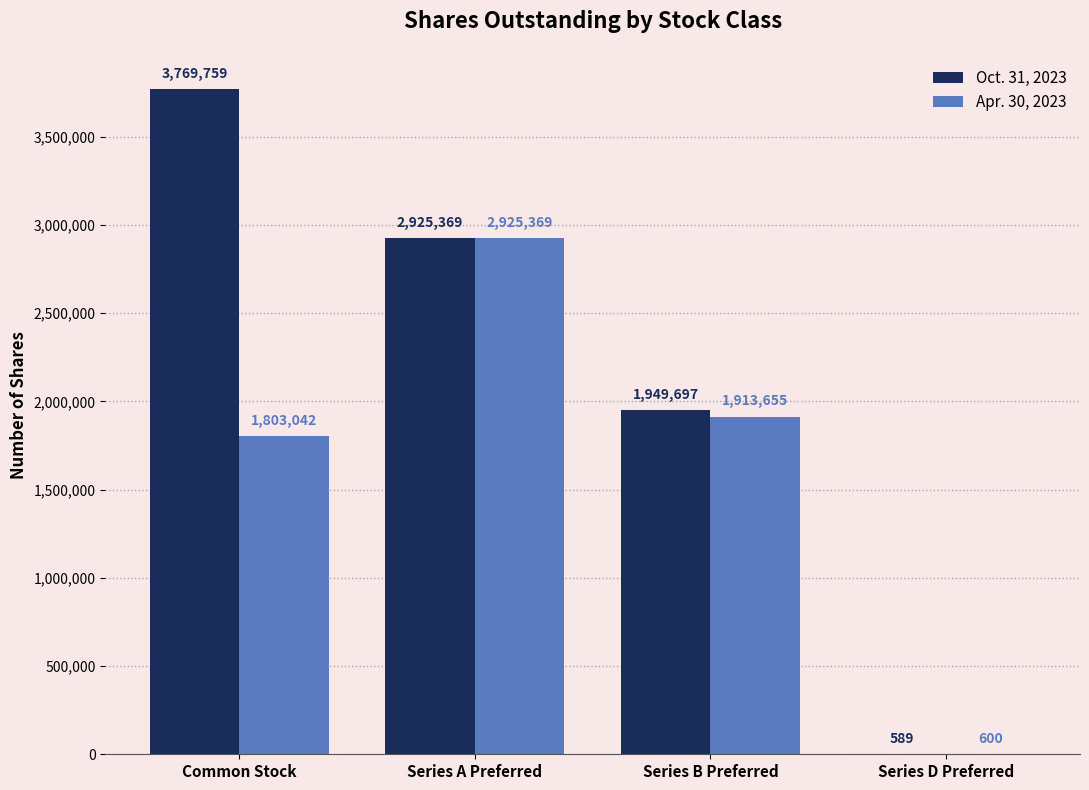

Does the chart contain stacked bars?

No